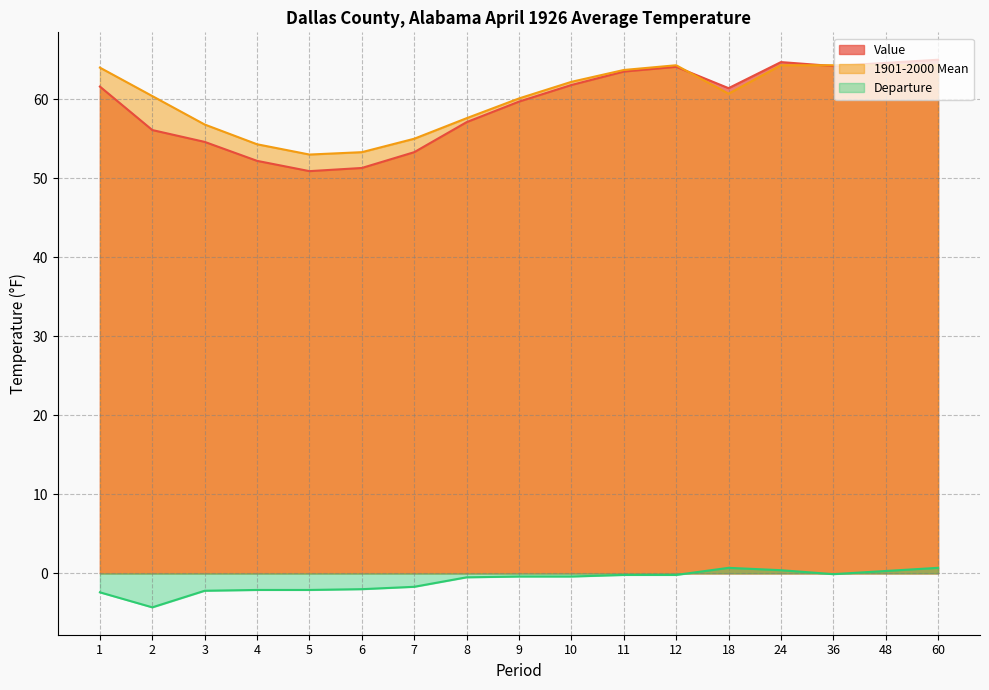

Reading left to right, list all the values displayed in this chart.

Value: 61.6	56.1	54.6	52.2	50.9	51.3	53.3	57.1	59.7	61.8	63.5	64.1	61.4	64.7	64.2	64.6	65.0
1901-2000 Mean: 64.0	60.4	56.8	54.3	53.0	53.3	55.0	57.6	60.1	62.2	63.7	64.3	60.7	64.3	64.3	64.3	64.3
Departure: -2.4	-4.3	-2.2	-2.1	-2.1	-2.0	-1.7	-0.5	-0.4	-0.4	-0.2	-0.2	0.7	0.4	-0.1	0.3	0.7